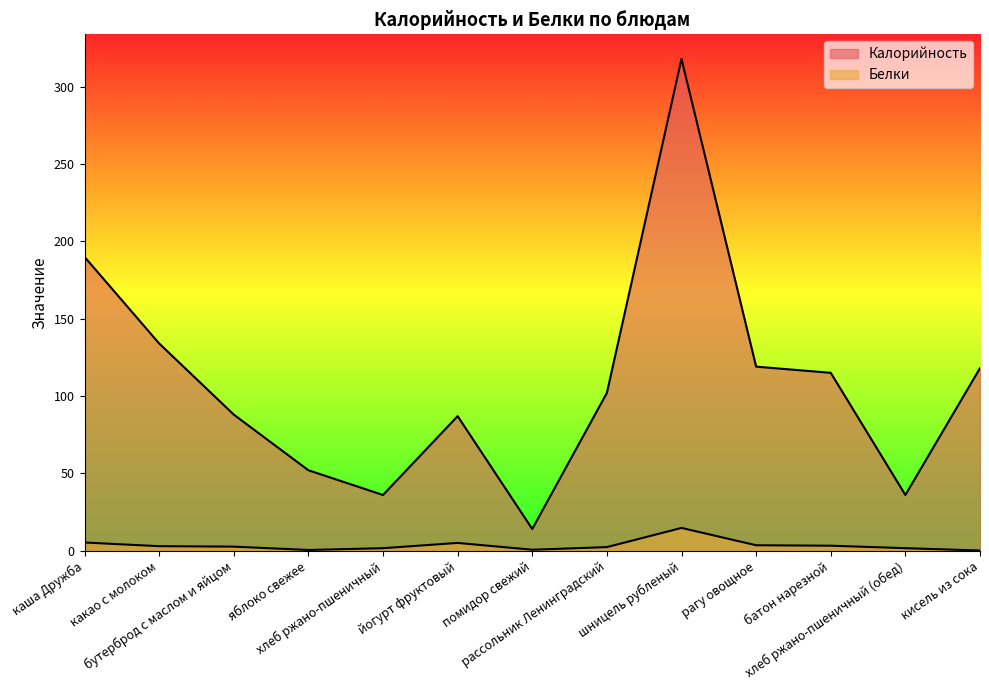

Where does the Белки series first go above 2?

каша Дружба